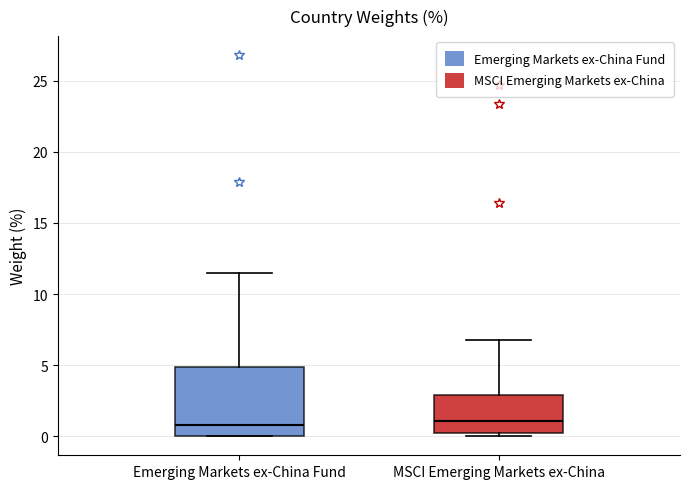

Reading left to right, read every box against the y-axis: the position of its median line, the range the box covers, and the ends of its whiskers. The values are not printed on the chart, so give them approximately, as read against the axis.

Emerging Markets ex-China Fund: median 1.0, box 0.0 to 5.0, whiskers 0.0 to 11.5
MSCI Emerging Markets ex-China: median 1.0, box 0.5 to 3.0, whiskers 0.0 to 7.0